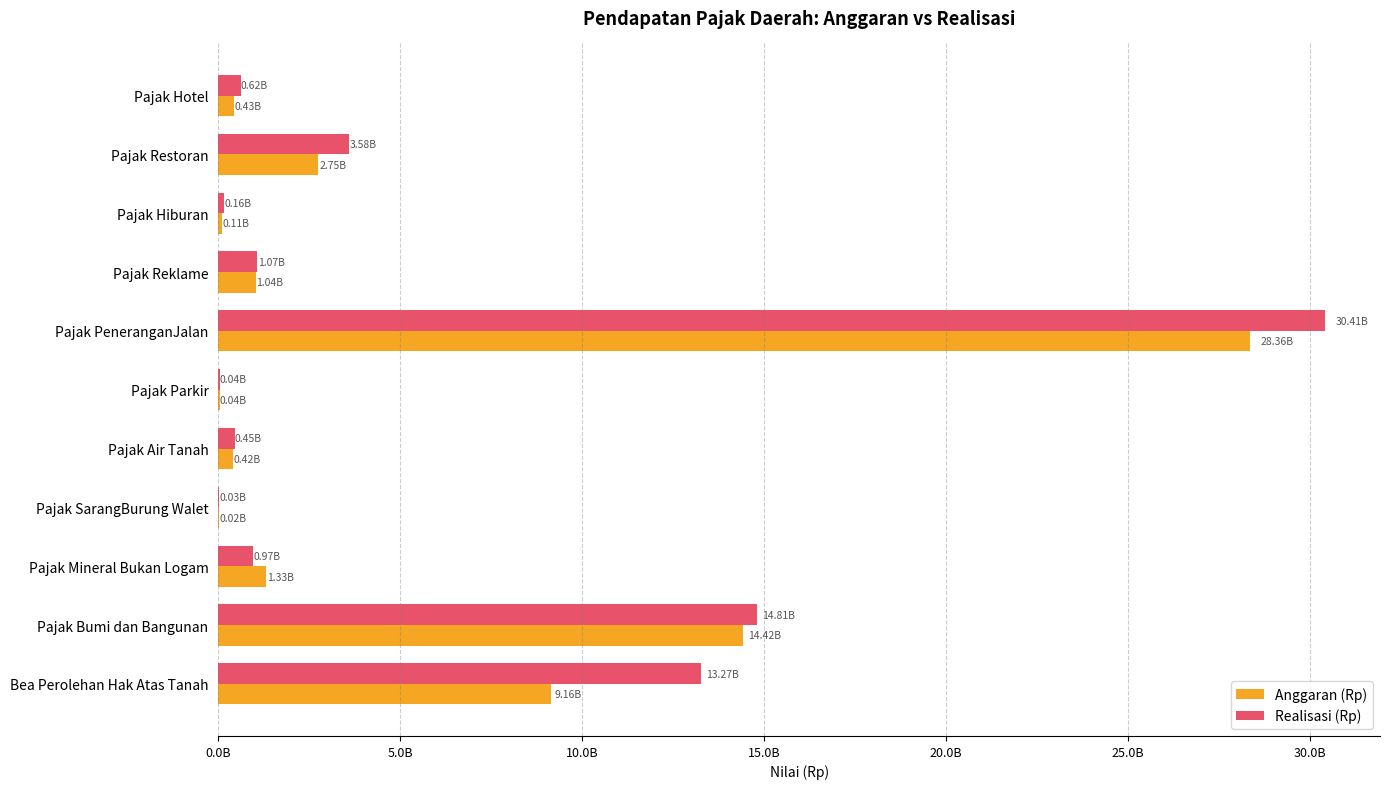

What is the average value of the Realisasi (Rp) series?

5946940475